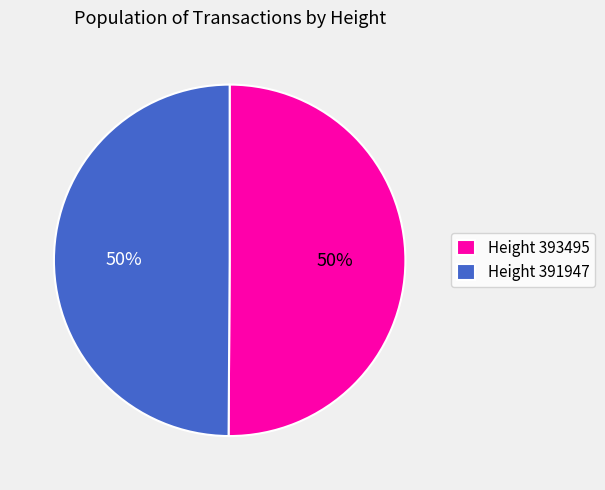

Combined, do Height 393495 and Height 391947 account for over 50%?

Yes